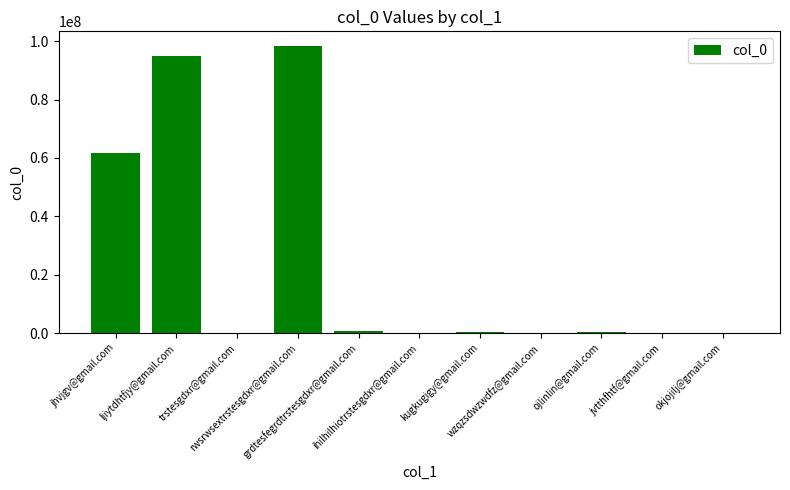

Does the chart contain stacked bars?

No